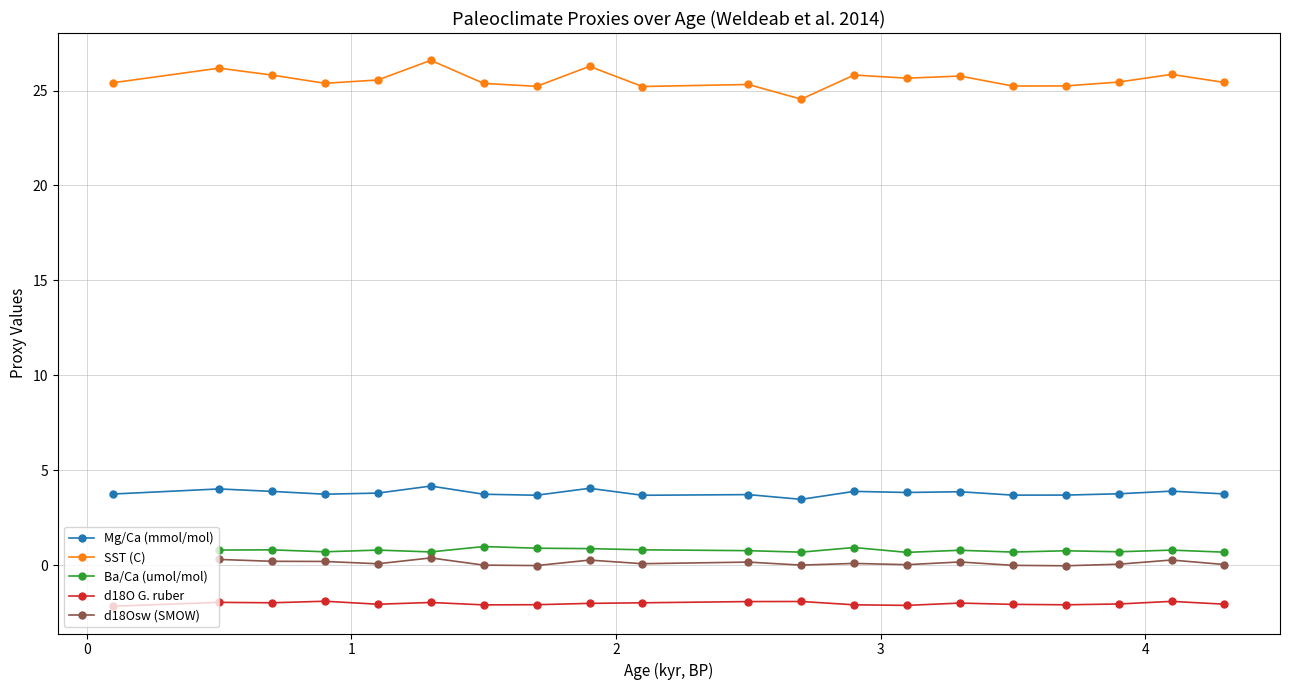

True or false: Mg/Ca (mmol/mol) and Ba/Ca (umol/mol) cross at least once.

False